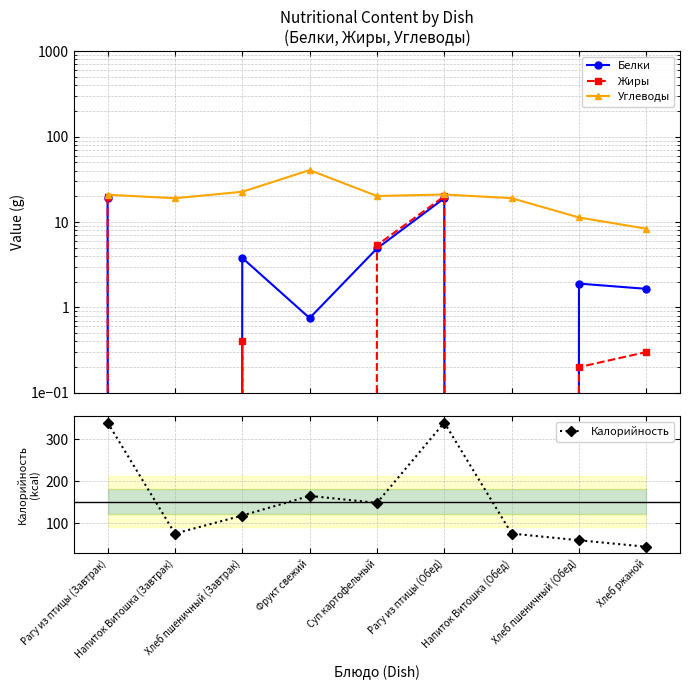

At which category is the sum across all series the highest?

Рагу из птицы (Обед)